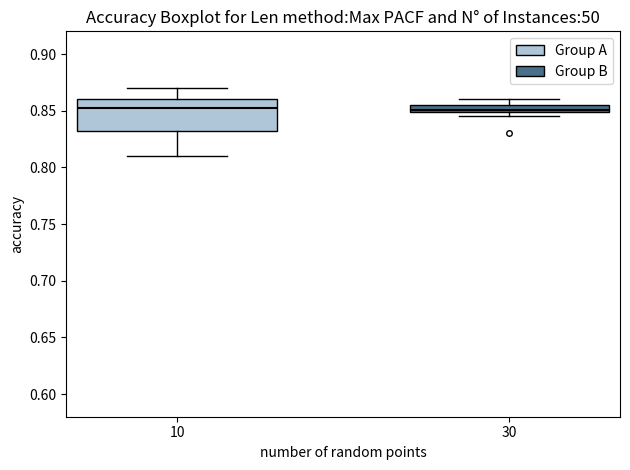

Which box is the tallest, from its lower edge to its upper edge?

10